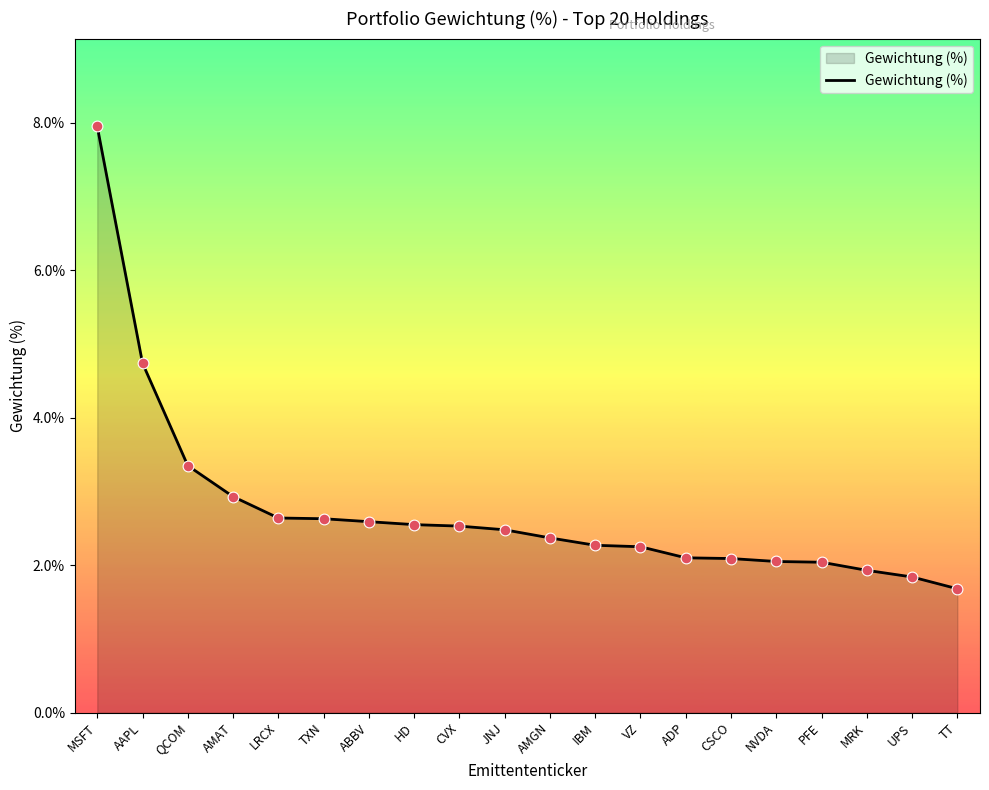

What is the change in value from PFE to MRK?

-0.1